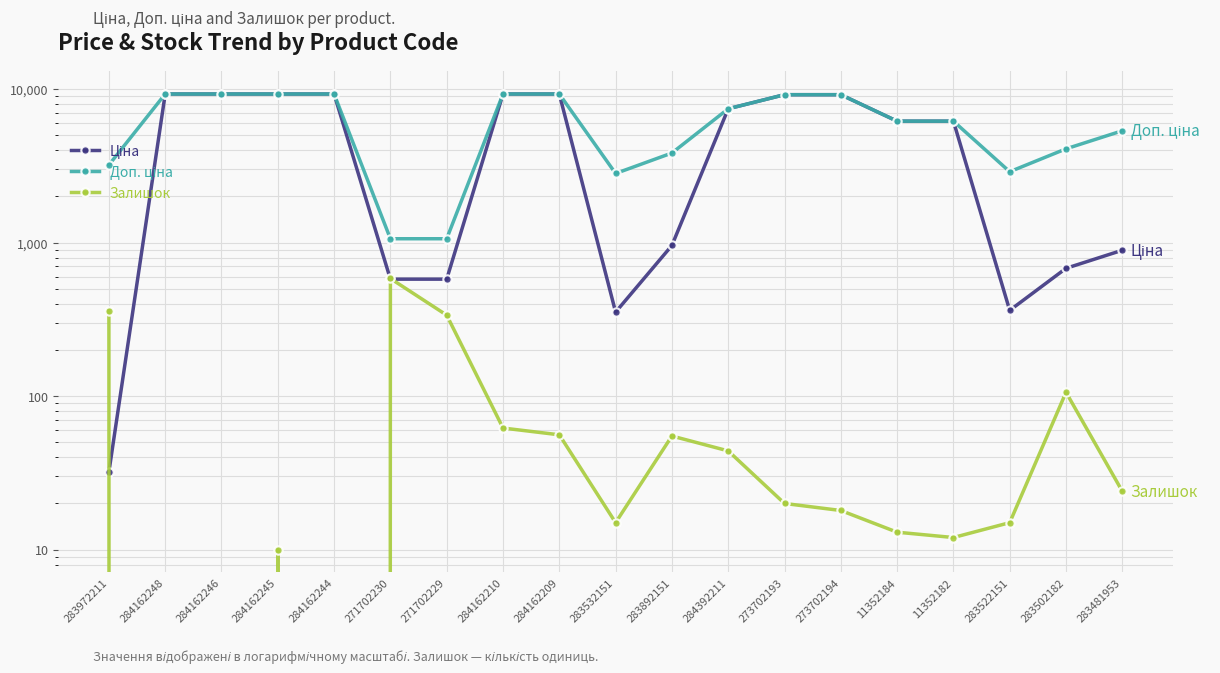

At which category is the sum across all series the highest?

284162210